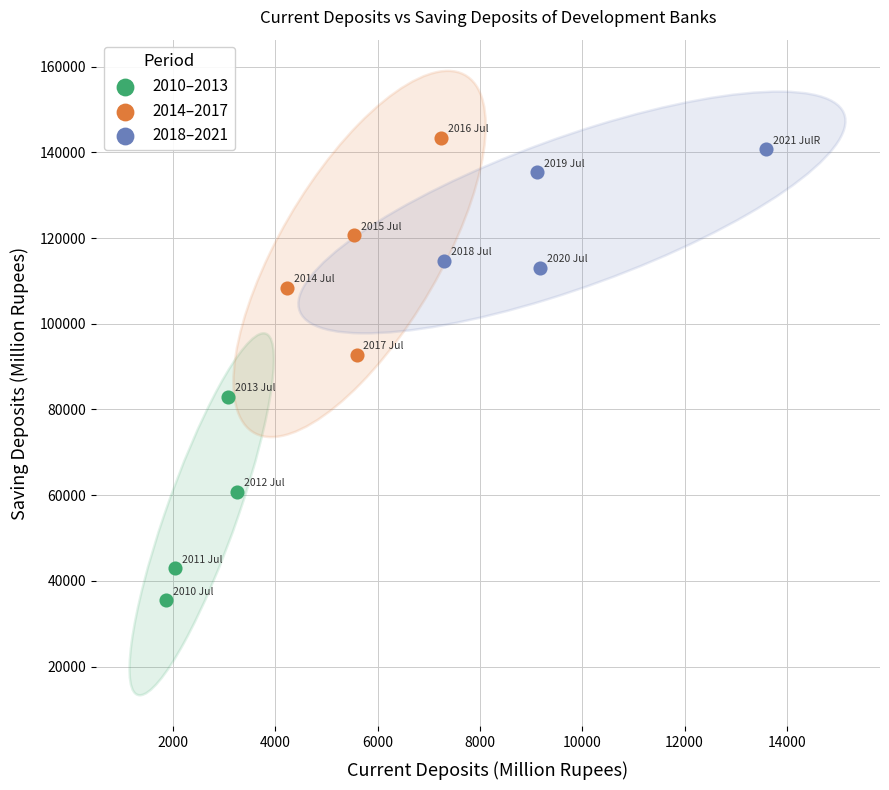

What are all the series names shown in the legend?

2010–2013, 2014–2017, 2018–2021